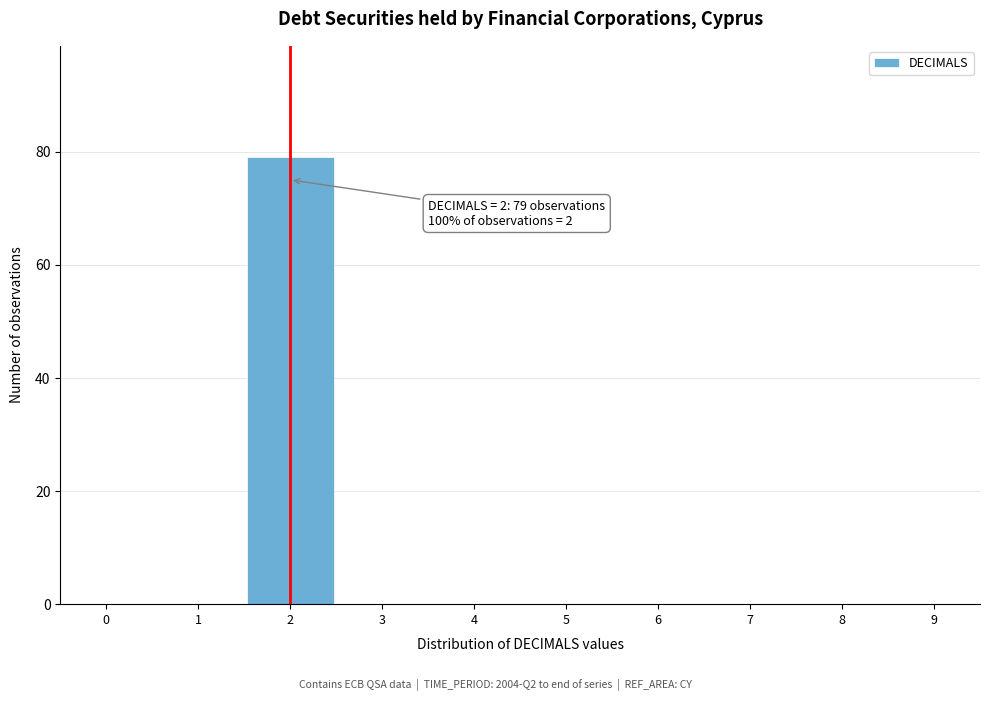

Over which range of the x-axis is the bar tallest?

1.5 to 2.5